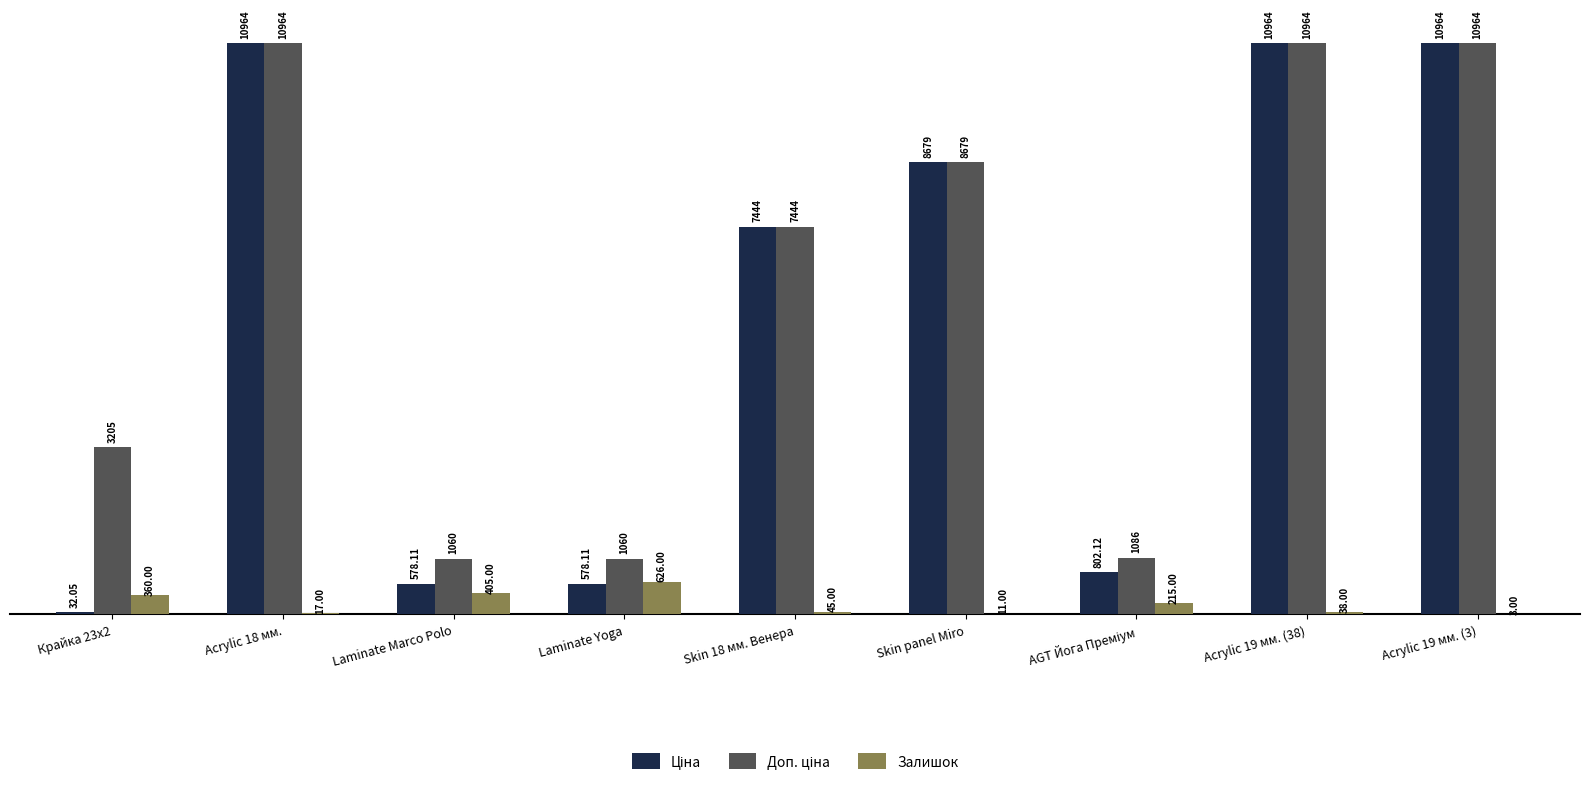

What is the sum of the Залишок values at Laminate Marco Polo and Skin 18 мм. Венера?

450.0